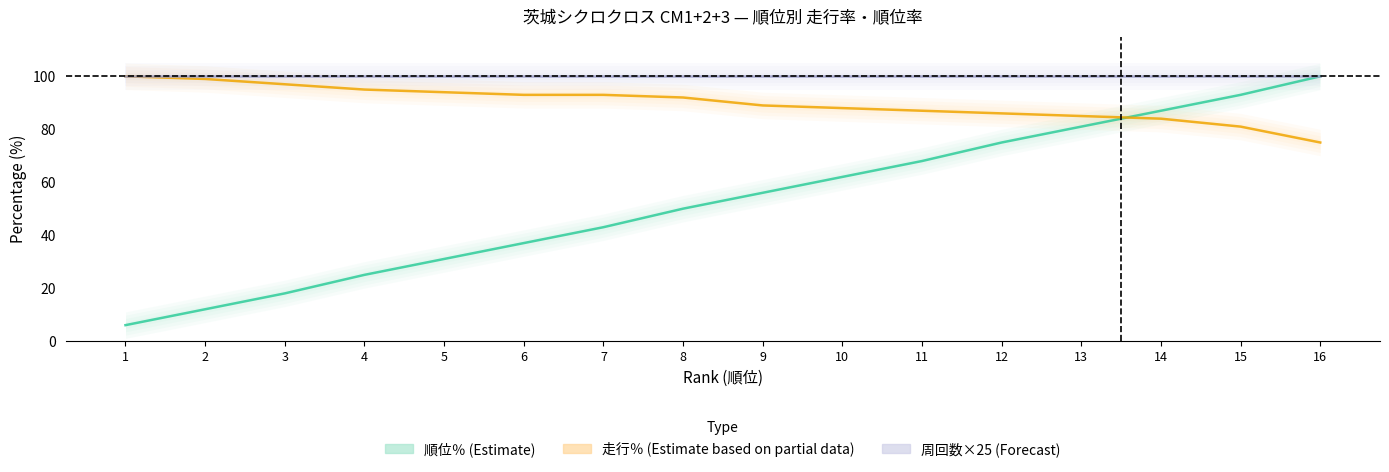

Is it true that 順位％ (Estimate) equals 43 at 4?

False